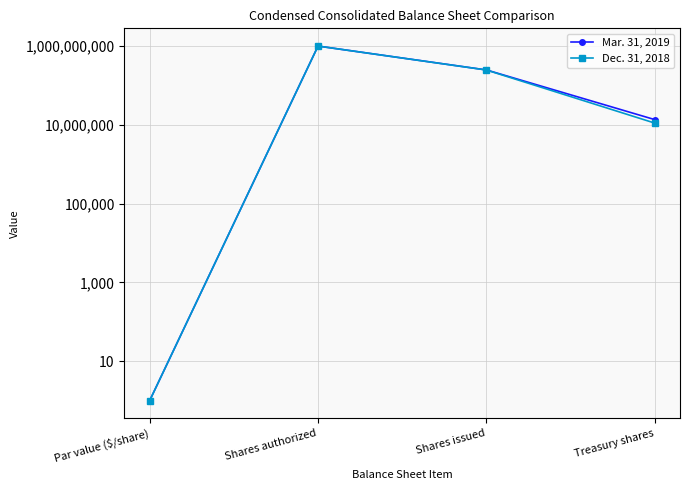

The Dec. 31, 2018 series shows 1460676705 at Shares authorized. True or false?

False